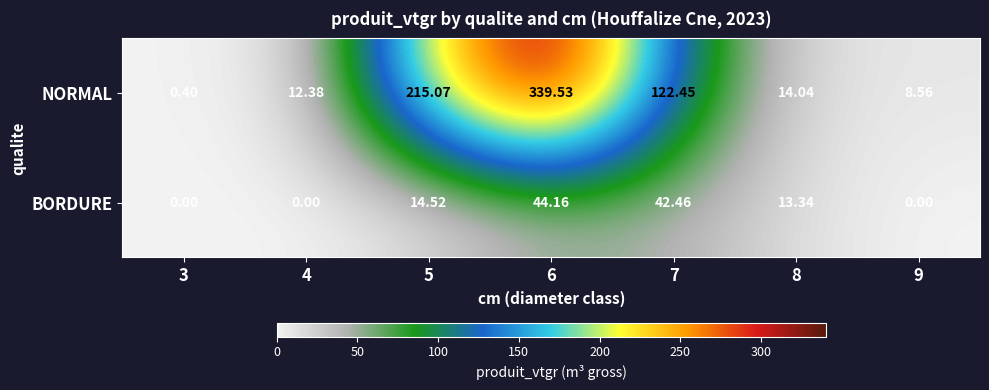

Which series has the largest total across all categories?

NORMAL